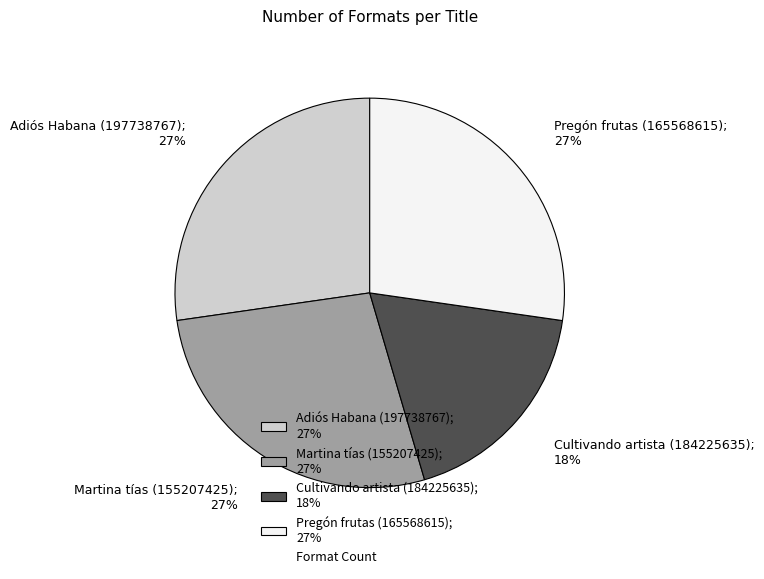

To the nearest percent, what portion does Cultivando artista (184225635) represent?

18%